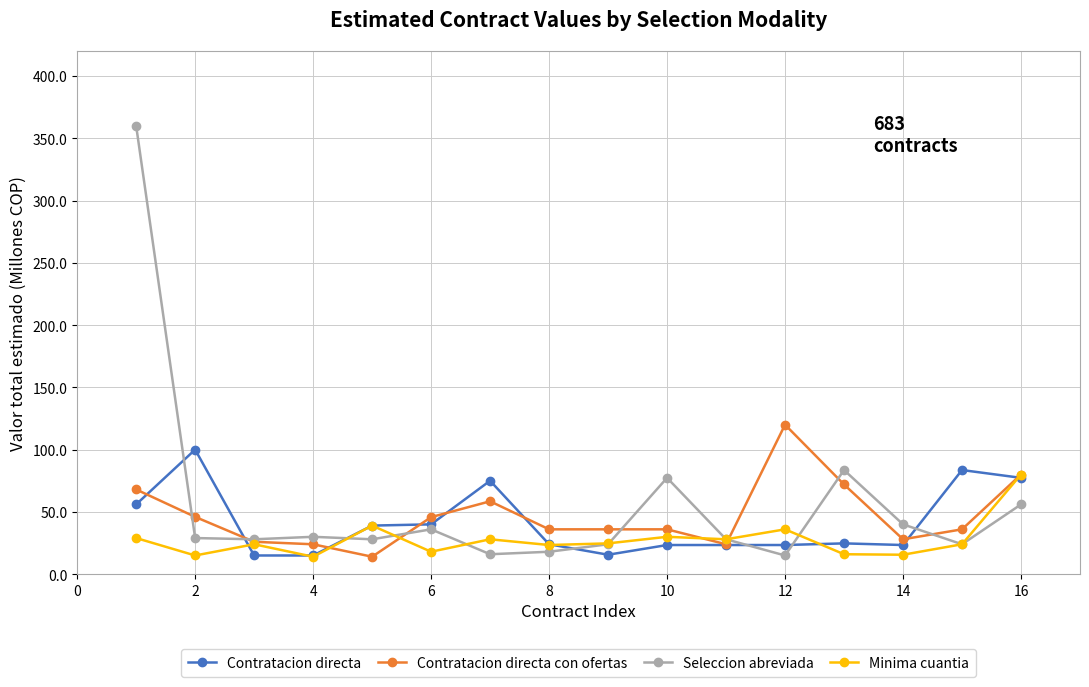

Rank the series by their maximum value, from lowest to highest.

Minima cuantia, Contratacion directa, Contratacion directa con ofertas, Seleccion abreviada